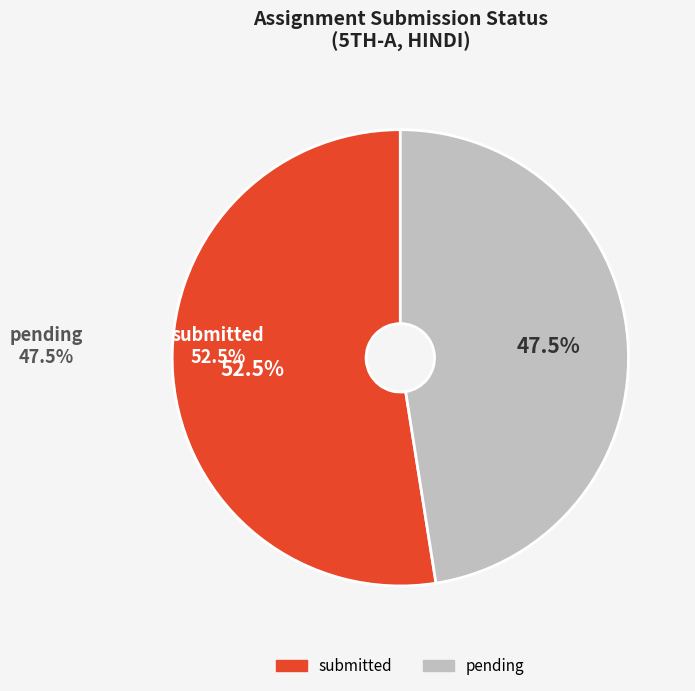

To the nearest percent, what is the combined percentage of pending and submitted?

100%